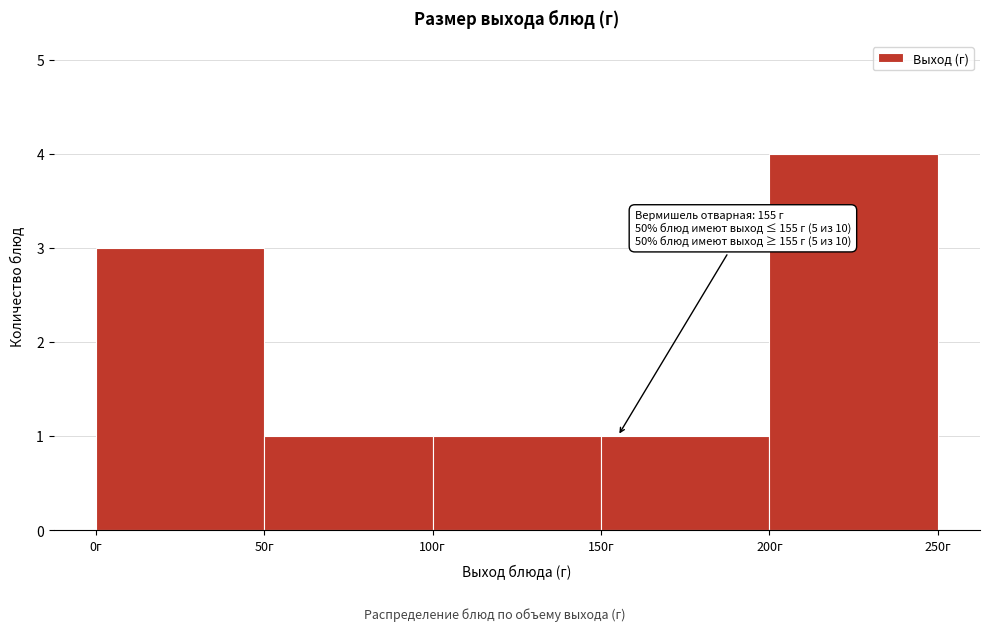

Which range on the x-axis has the tallest bar?

200 to 250